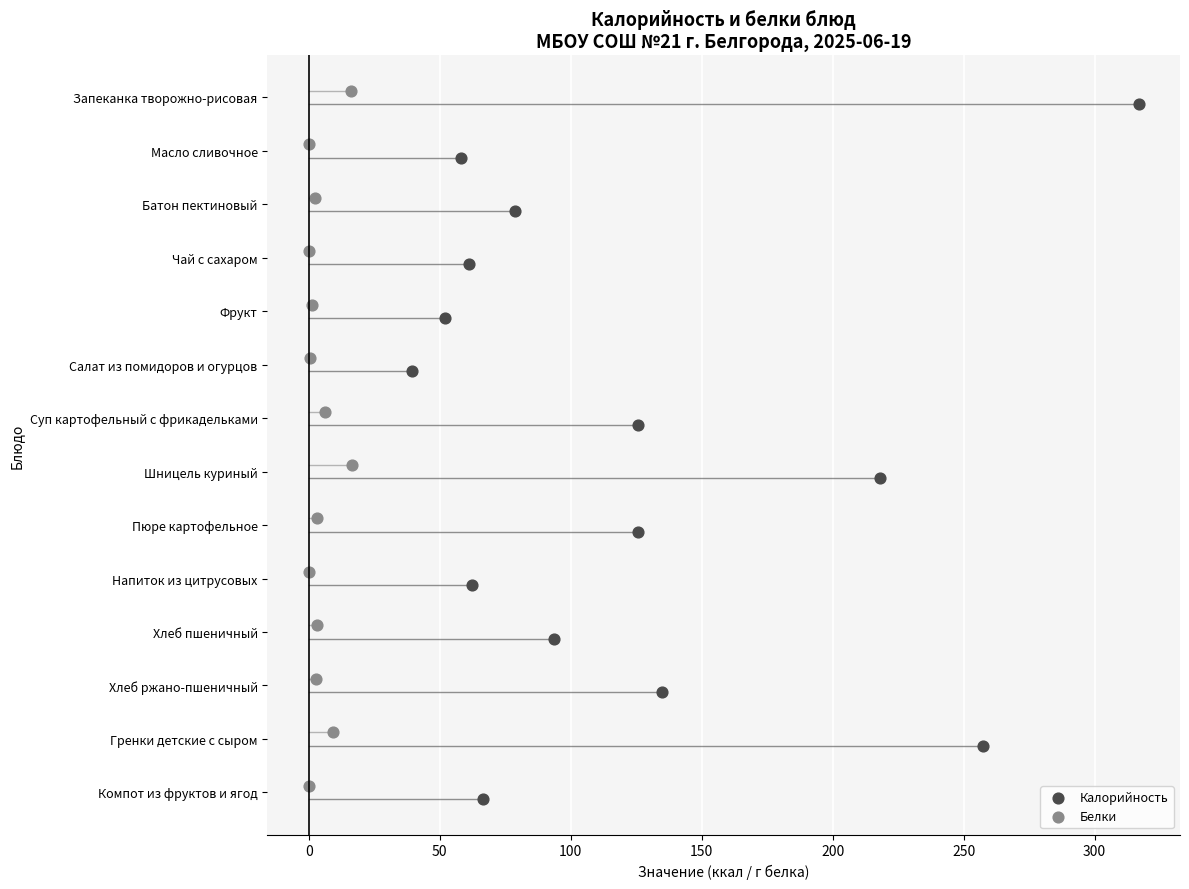

What are all the series names shown in the legend?

Калорийность, Белки